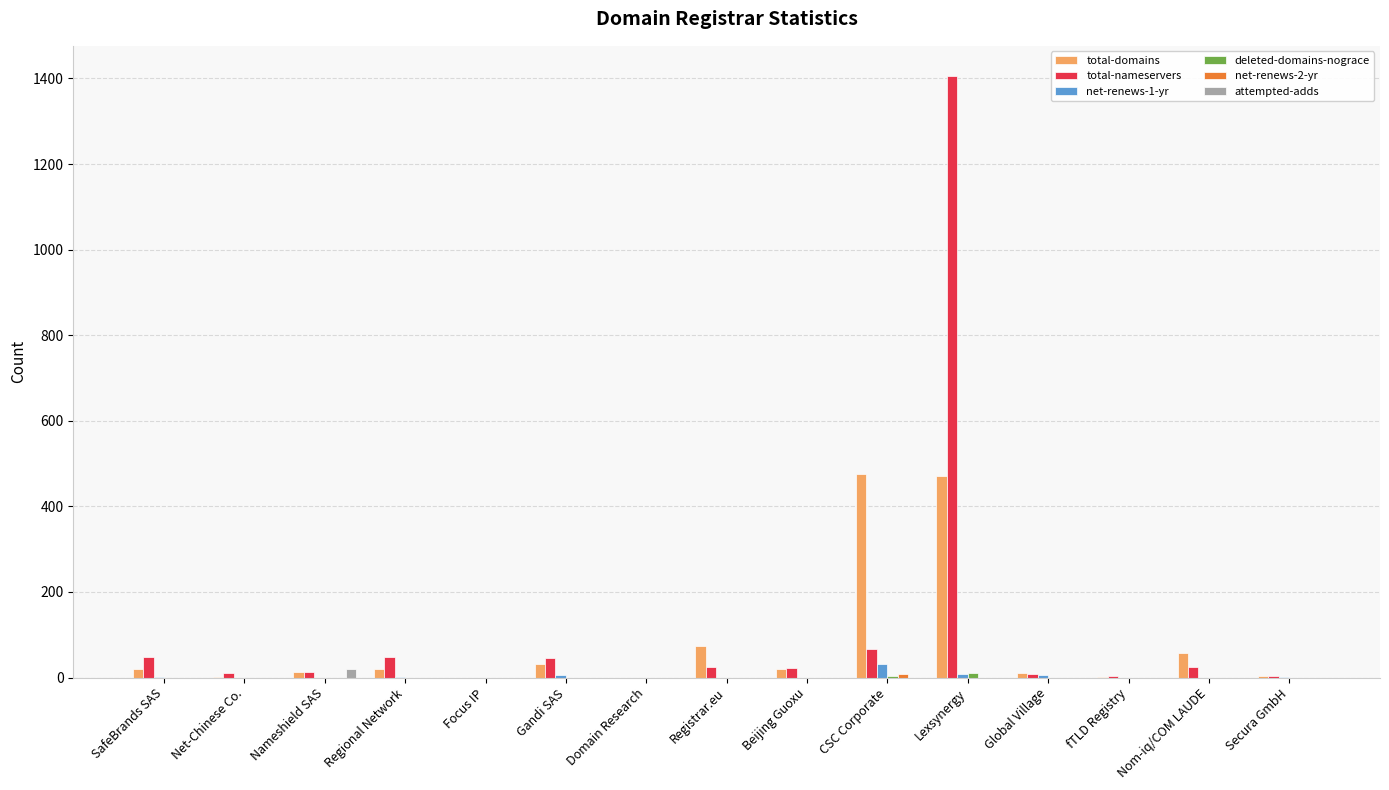

The value of net-renews-1-yr at Focus IP is 0. True or false?

True